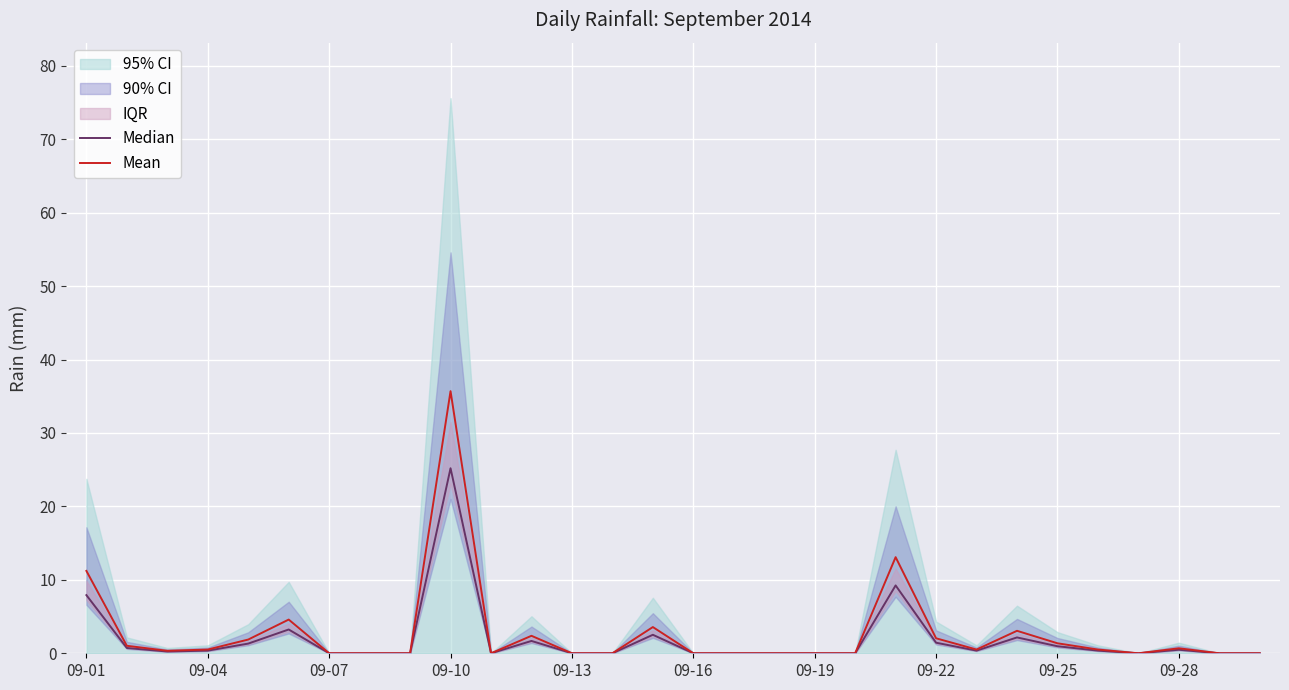

What is the maximum value for Mean?

35.7